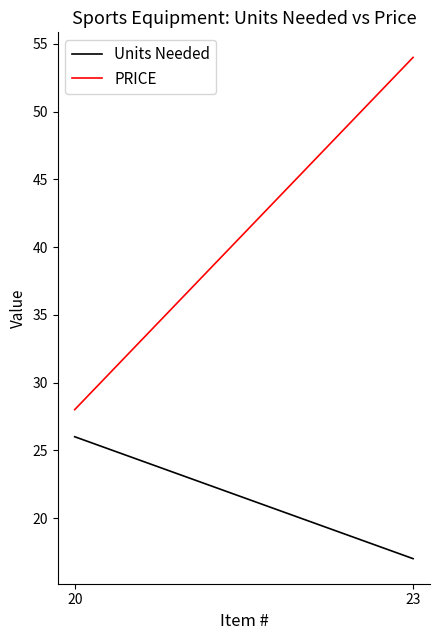

Reading right to left, extract all data points from this chart.

Units Needed: 23=17	20=26
PRICE: 23=54	20=28